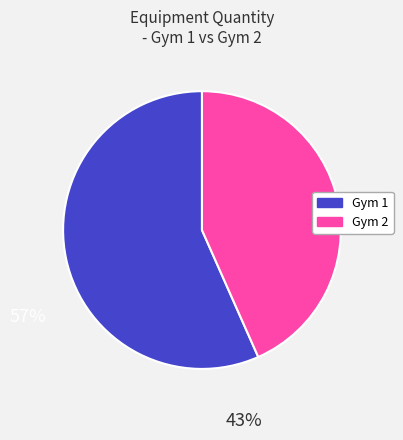

Rank the categories by value from highest to lowest.

Gym 1, Gym 2